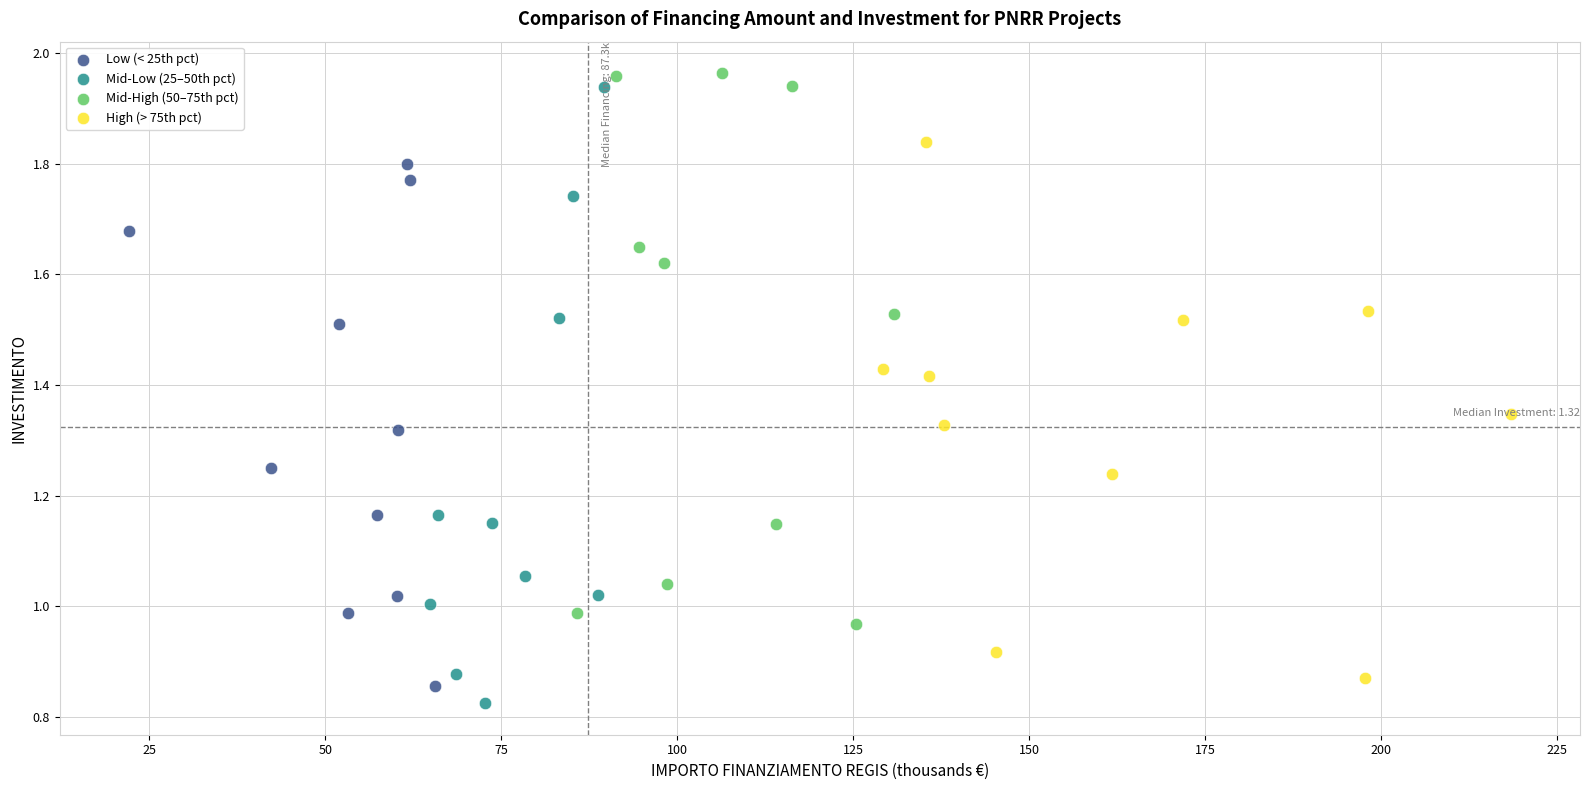

What are all the series names shown in the legend?

Low (< 25th pct), Mid-Low (25–50th pct), Mid-High (50–75th pct), High (> 75th pct)